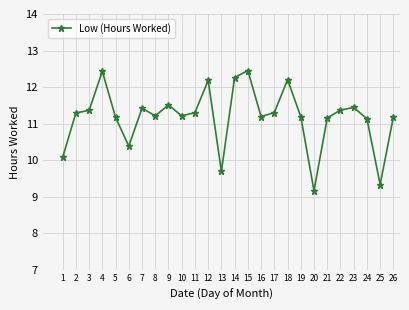

What is the difference between the second highest and minimum values?

3.3